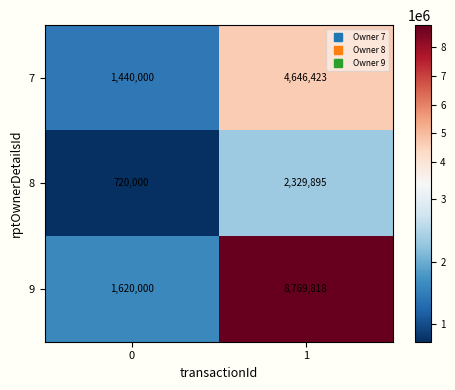

What is the sum of the 7 values at 1 and 0?

6086423